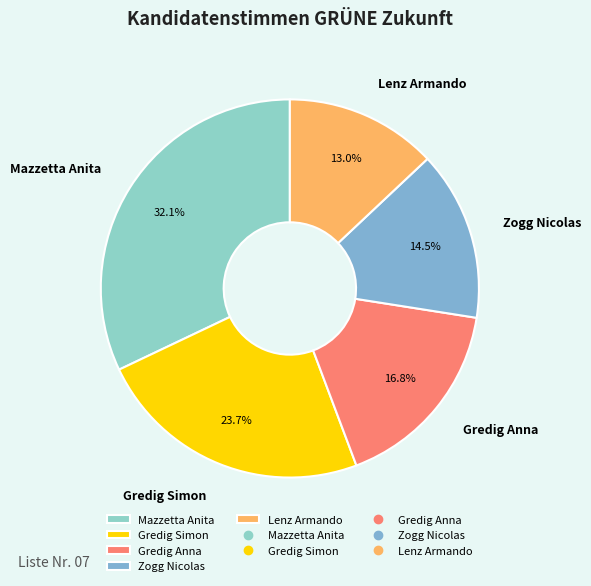

To the nearest percent, what percentage of the pie is Gredig Anna?

17%